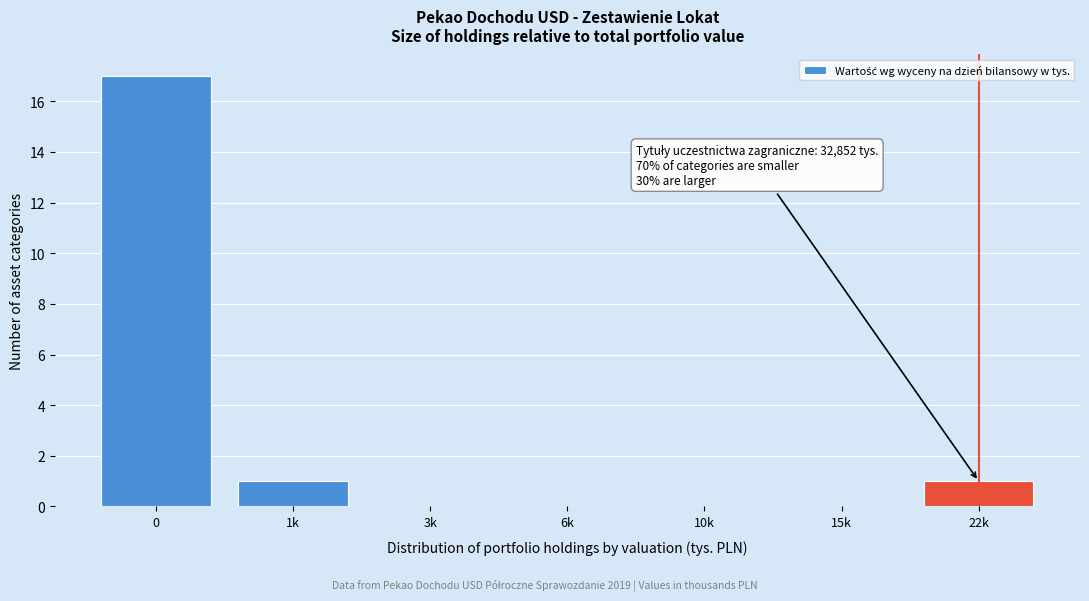

Reading right to left, what are all the values shown in this chart?

22k=1	15k=0	10k=0	6k=0	3k=0	1k=1	0=17